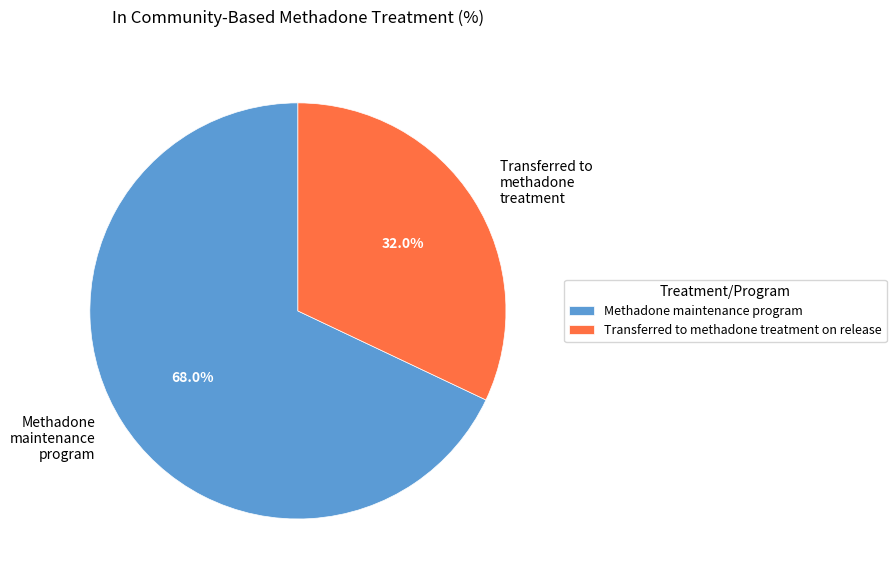

Is there any slice that represents more than half of the pie?

Yes